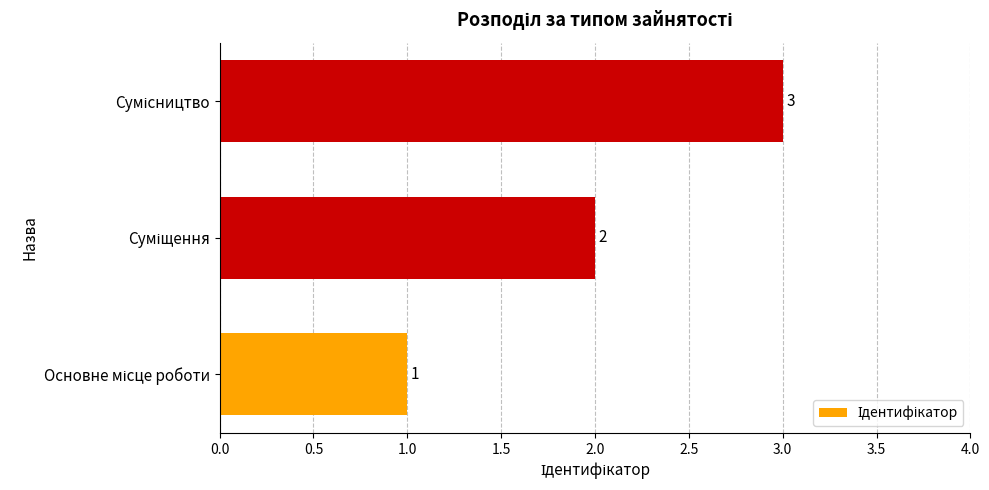

What is the sum of all values?

6